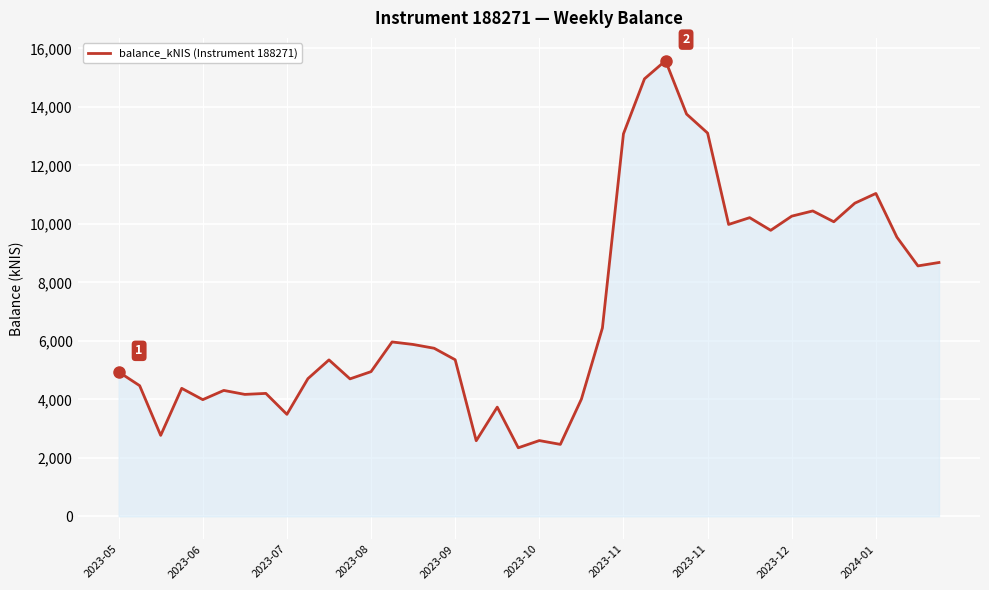

What is the smallest value displayed?

2343.2